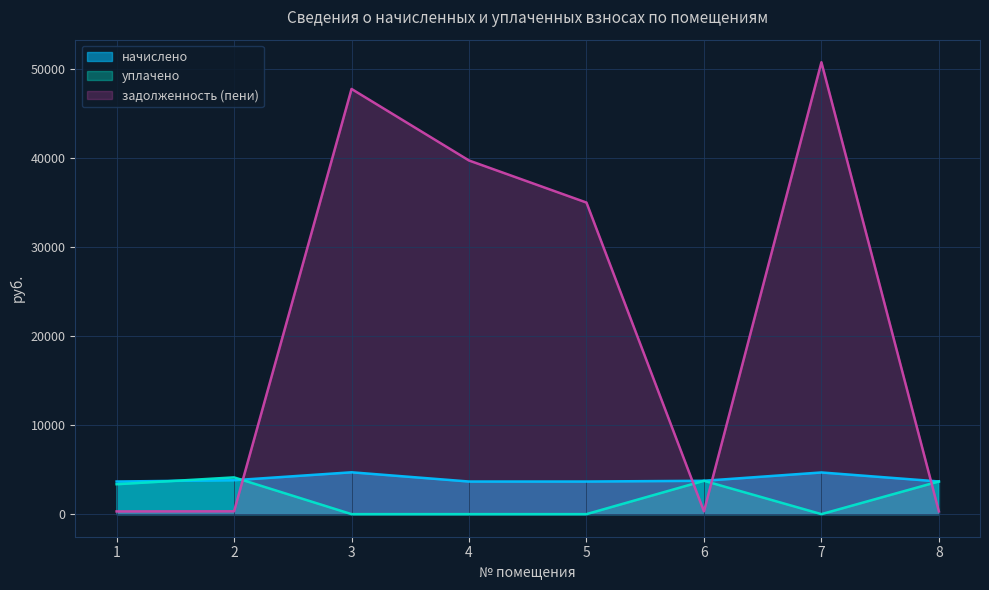

How many intersections are there between начислено and задолженность (пени)?

4